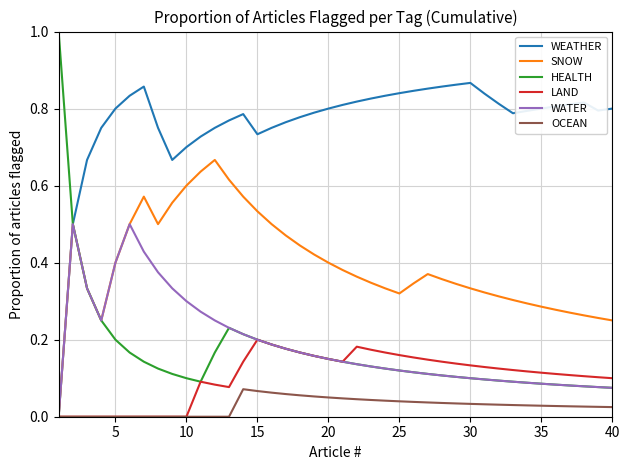

Which series has the widest spread of values?

HEALTH